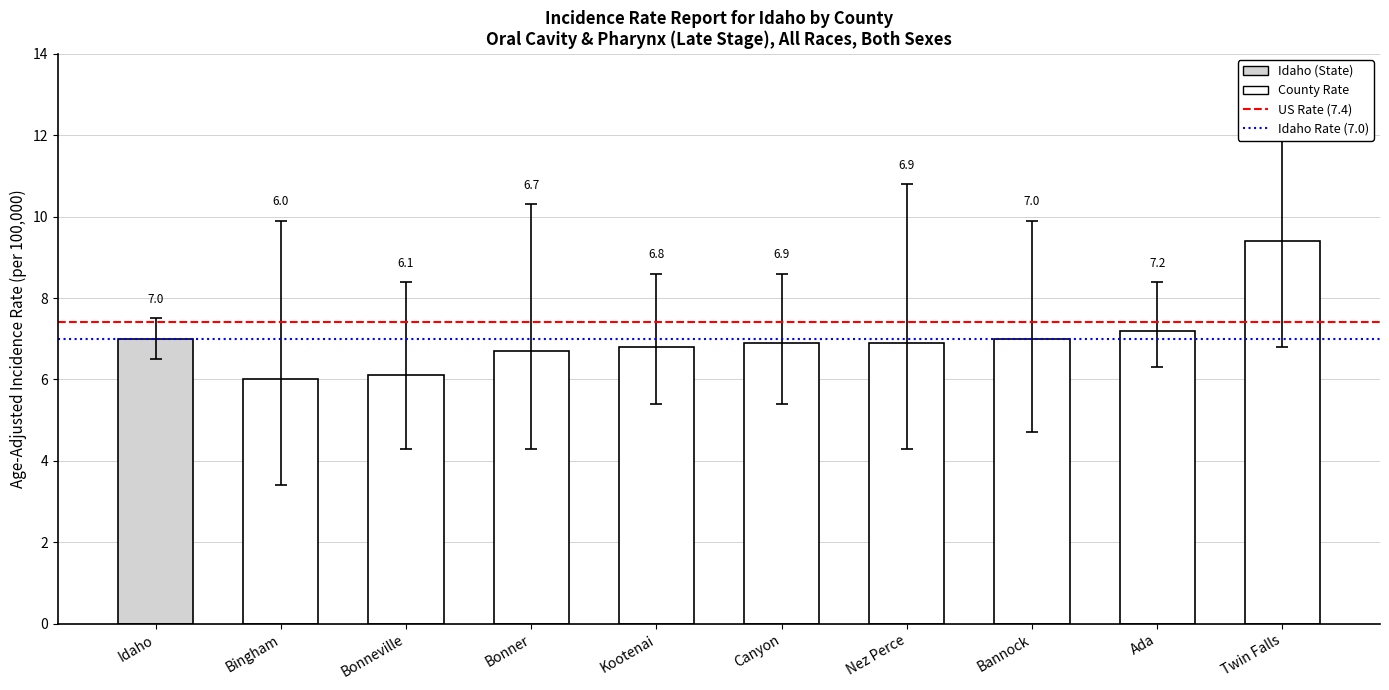

What is the sum of all values?

70.0